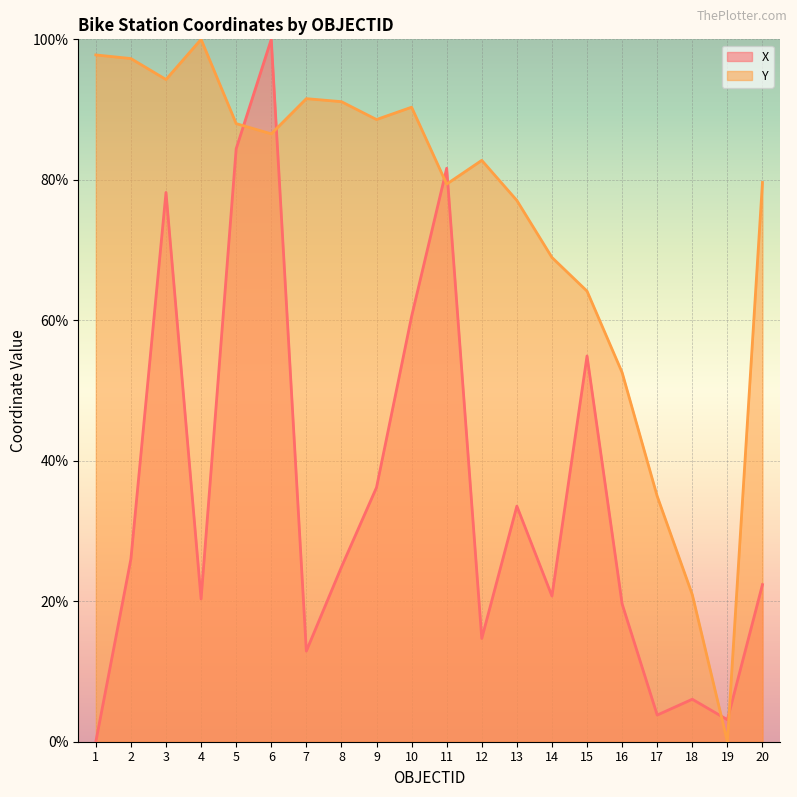

Which series has the largest total across all categories?

Y